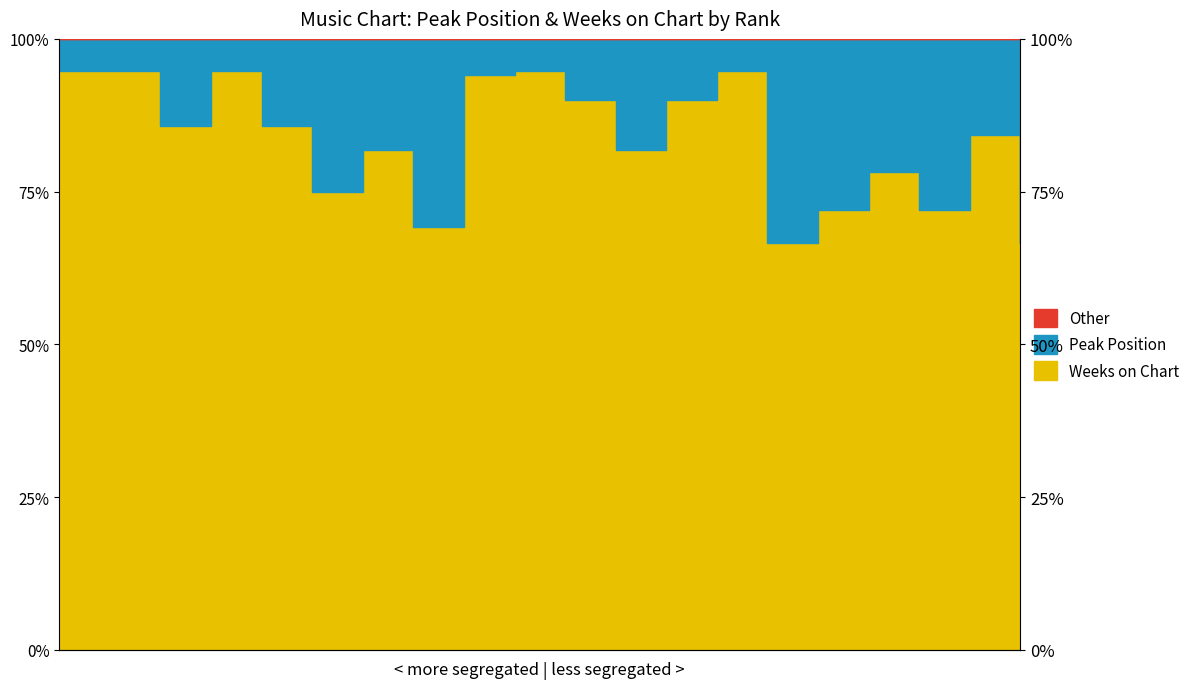

What is the difference between the maximum and minimum values?

28.1